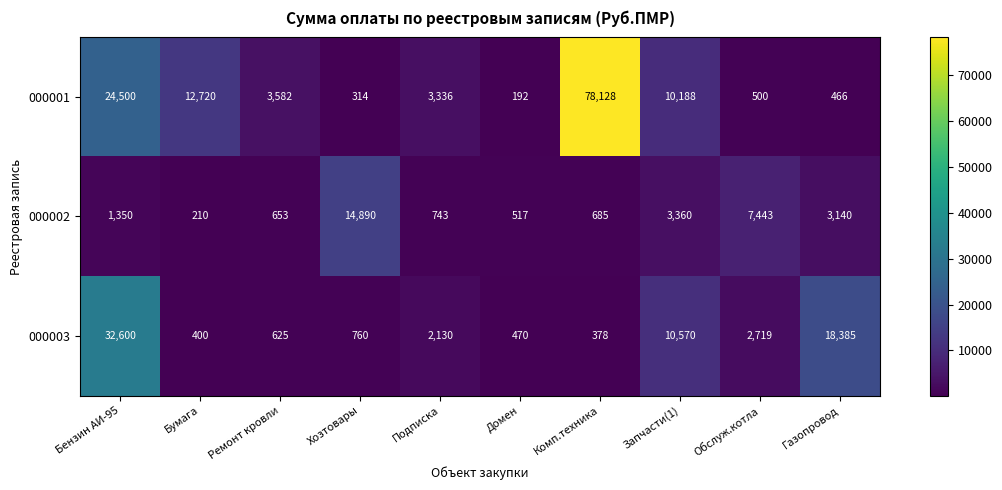

Reading left to right, what are all the values shown in this chart?

000001: 24500	12720	3582	314	3336	192	78128	10188	500	466
000002: 1350	210	653	14890	743	517	685	3360	7443	3140
000003: 32600	400	625	760	2130	470	378	10570	2719	18385